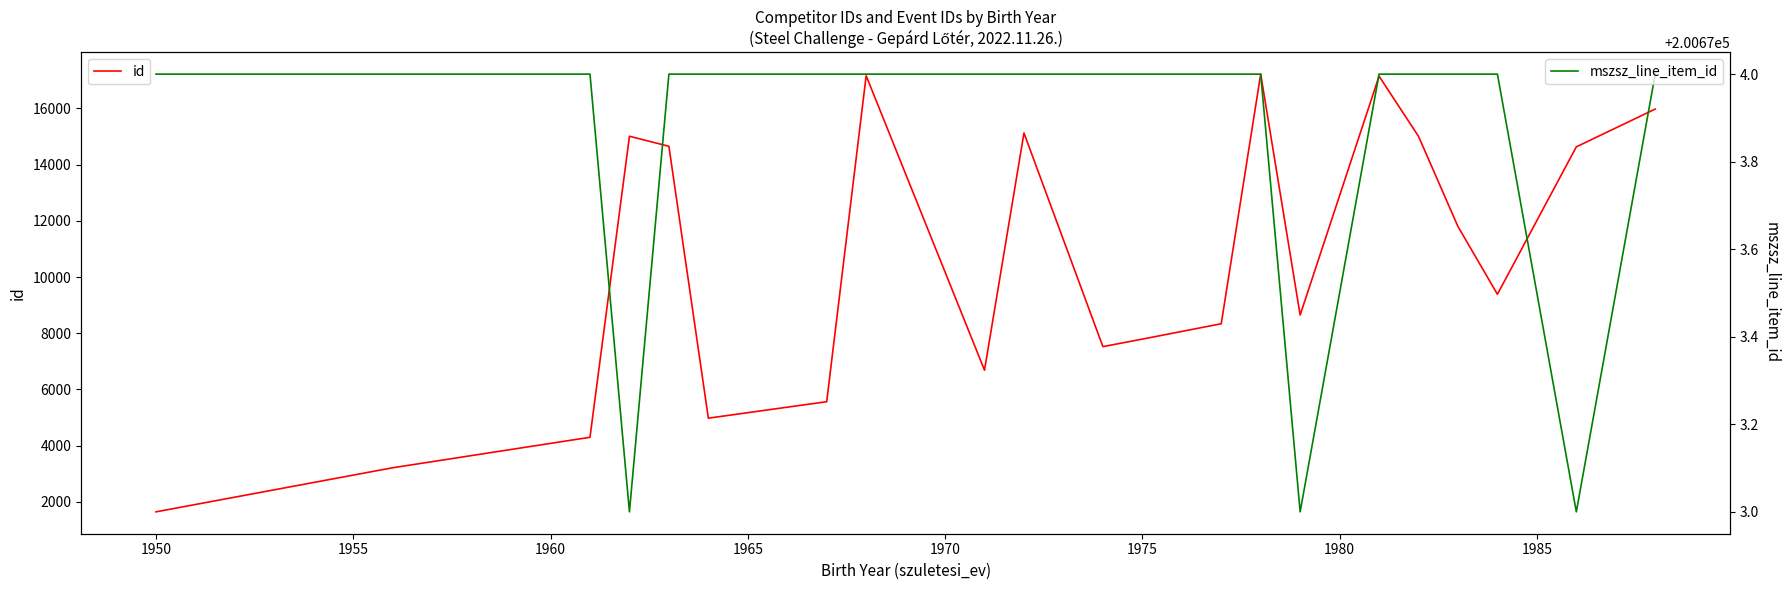

Which series has the largest range (max minus min)?

id